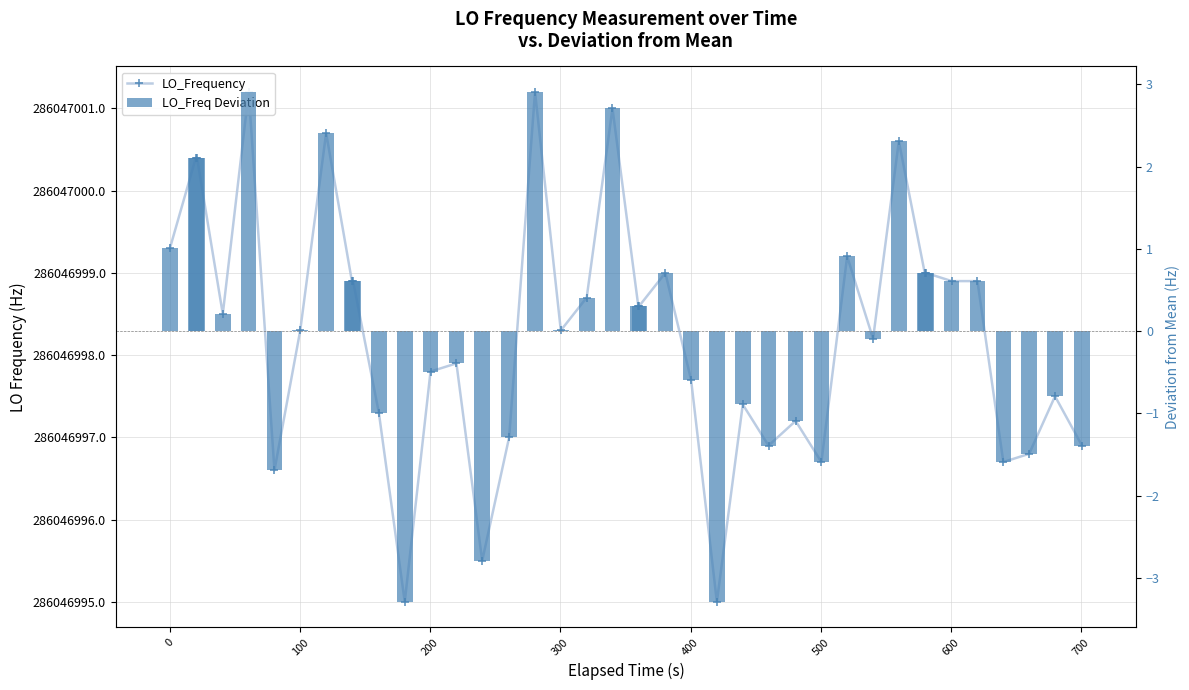

At how many categories does at least one series exceed 115651992?

40